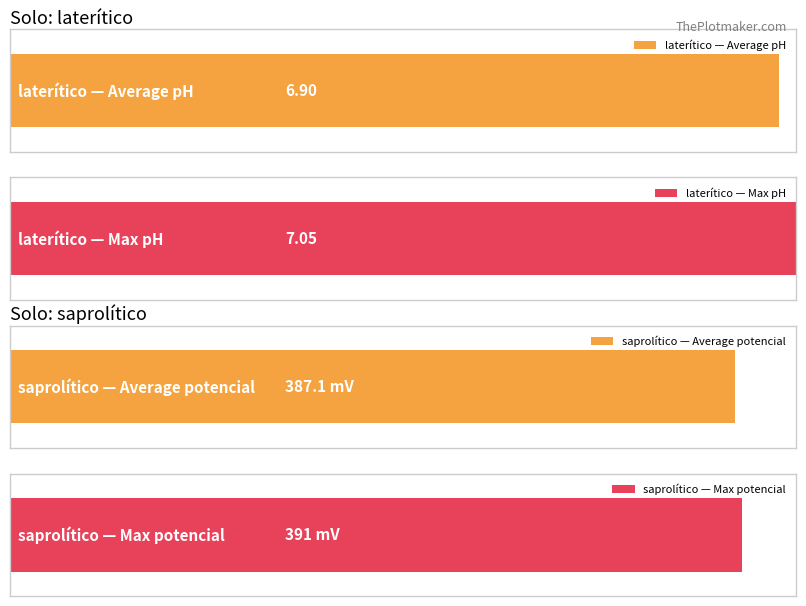

The laterítico pH series shows 6.9 at 7. True or false?

True